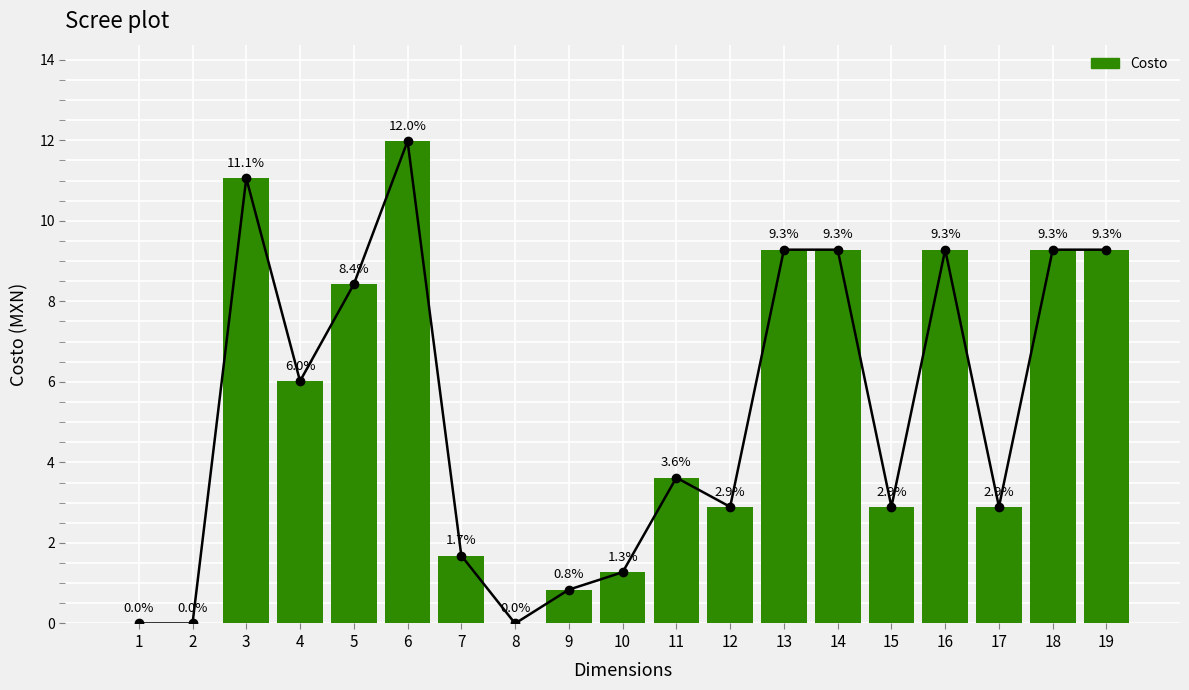

Which has a higher value, 7 or 2?

7